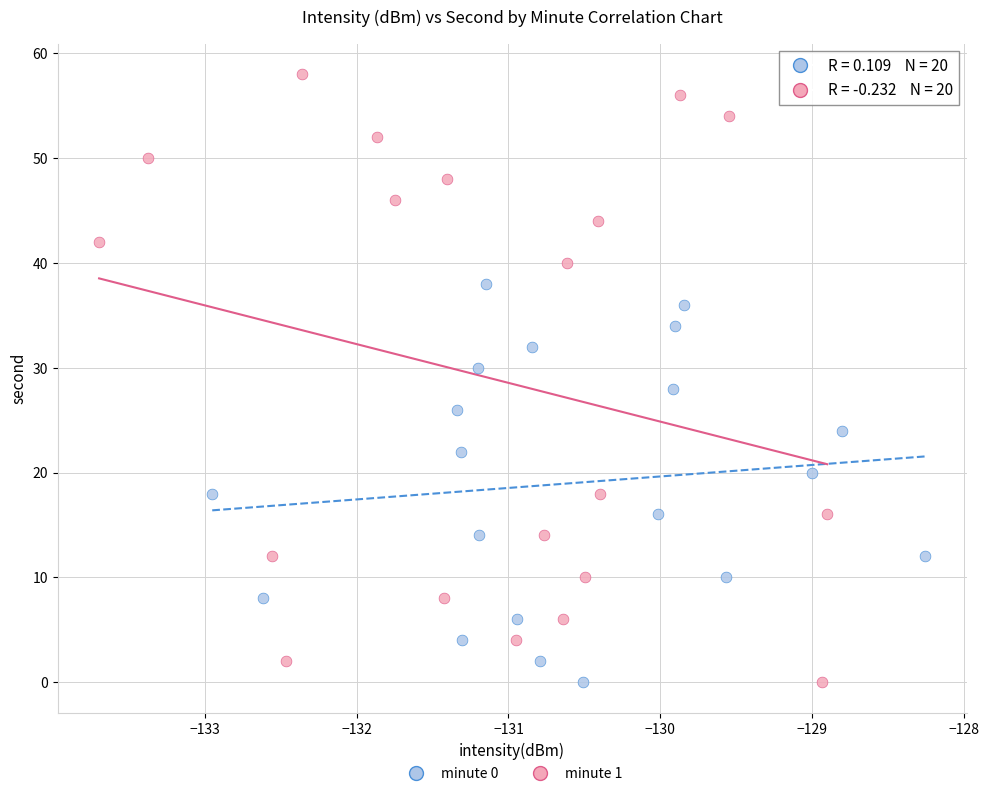

Which series reaches the maximum Y coordinate?

minute 1